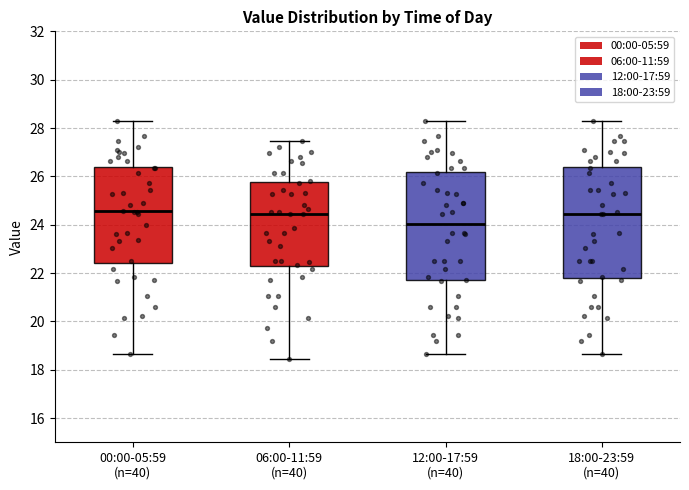

Which box's median line is the lowest?

12:00-17:59 (n=40)